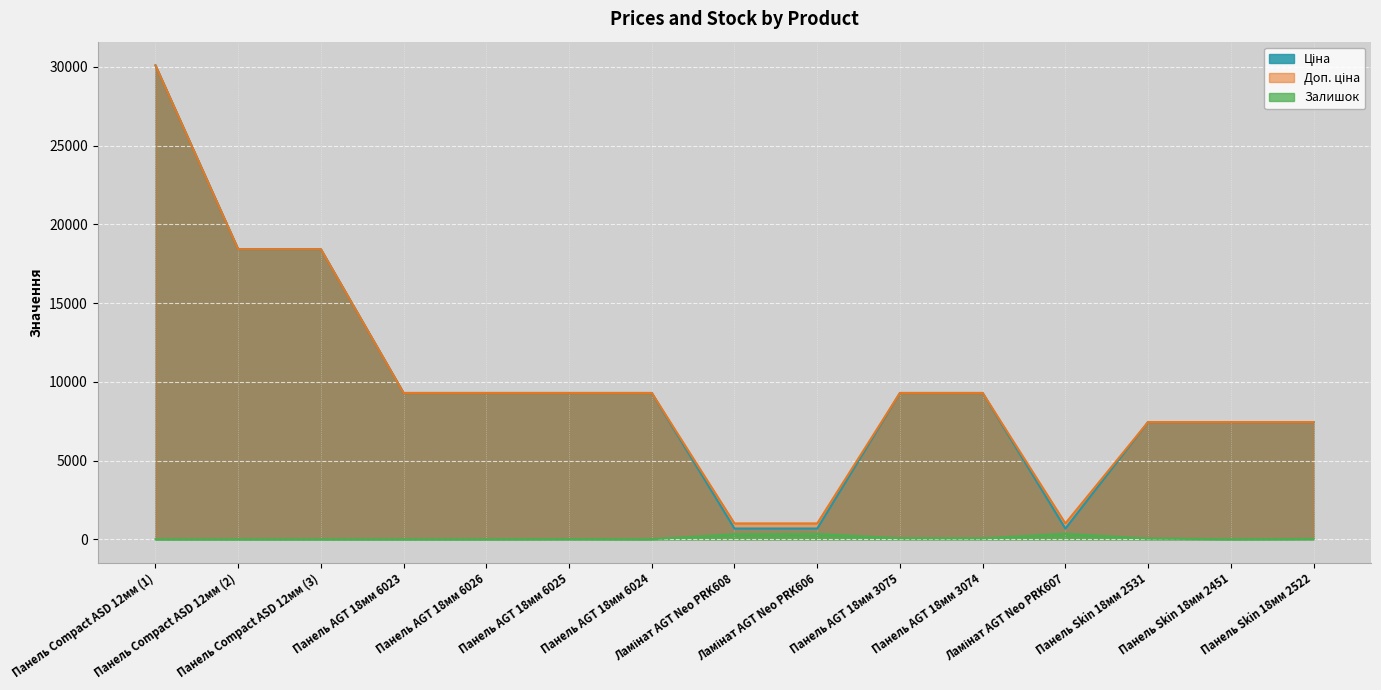

What is the highest value of the Ціна series?

30102.8